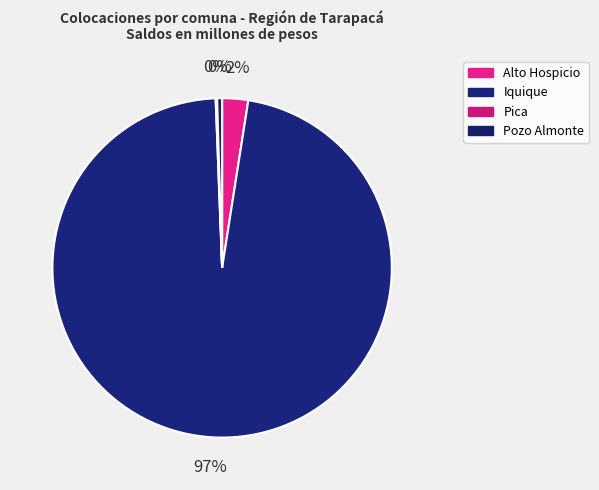

To the nearest percent, what is the difference between the Pozo Almonte and Alto Hospicio slice percentages?

2%